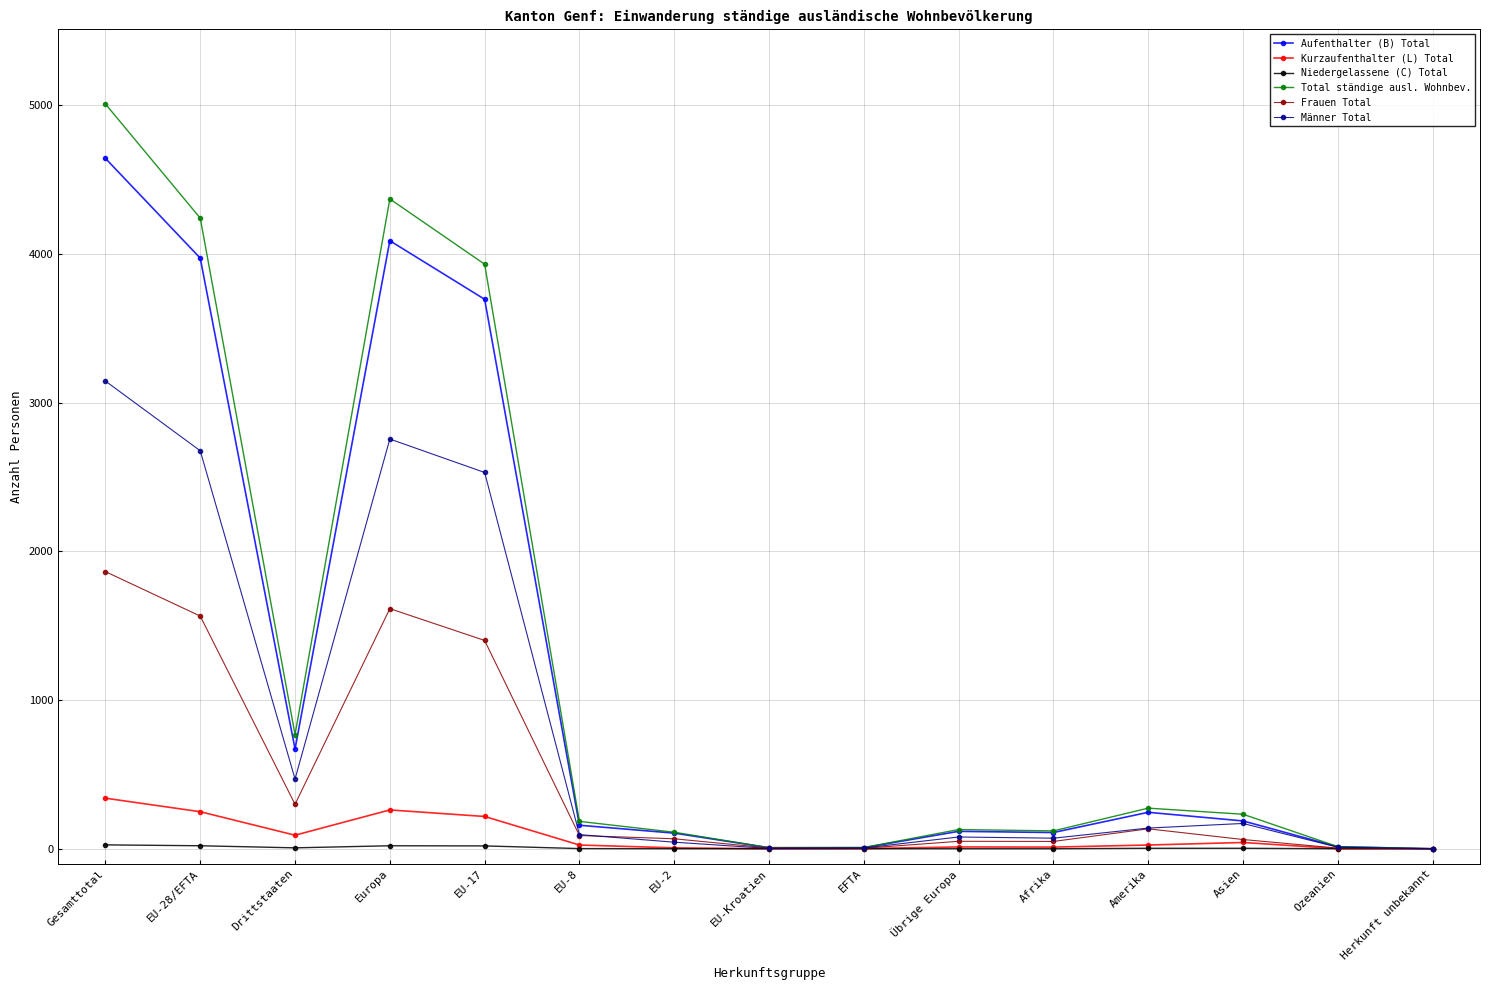

At how many categories does at least one series exceed 2767?

4